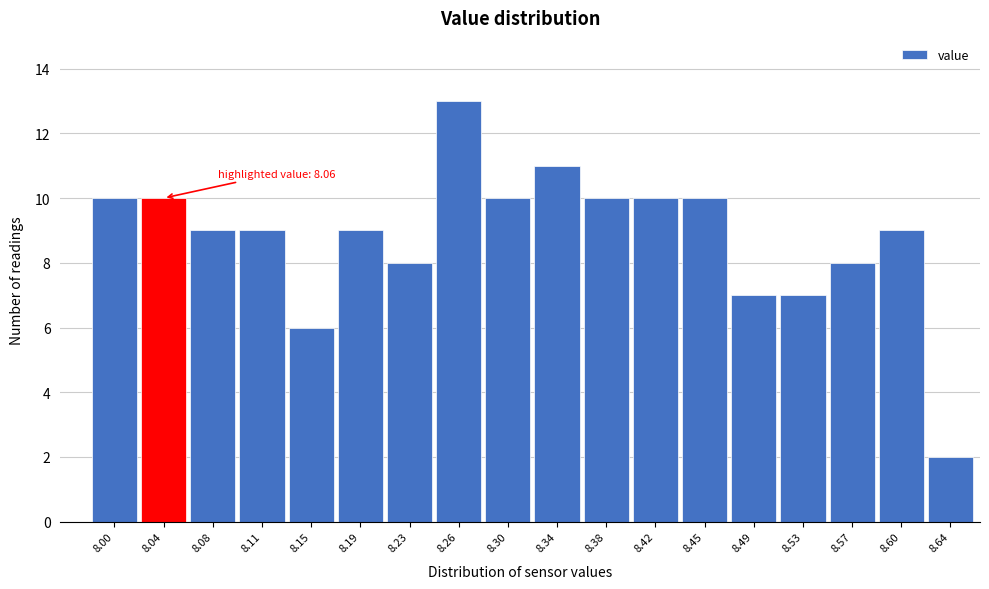

Reading left to right, transcribe all the data shown in this chart.

8.00=10	8.04=10	8.08=9	8.11=9	8.15=6	8.19=9	8.23=8	8.26=13	8.30=10	8.34=11	8.38=10	8.42=10	8.45=10	8.49=7	8.53=7	8.57=8	8.60=9	8.64=2